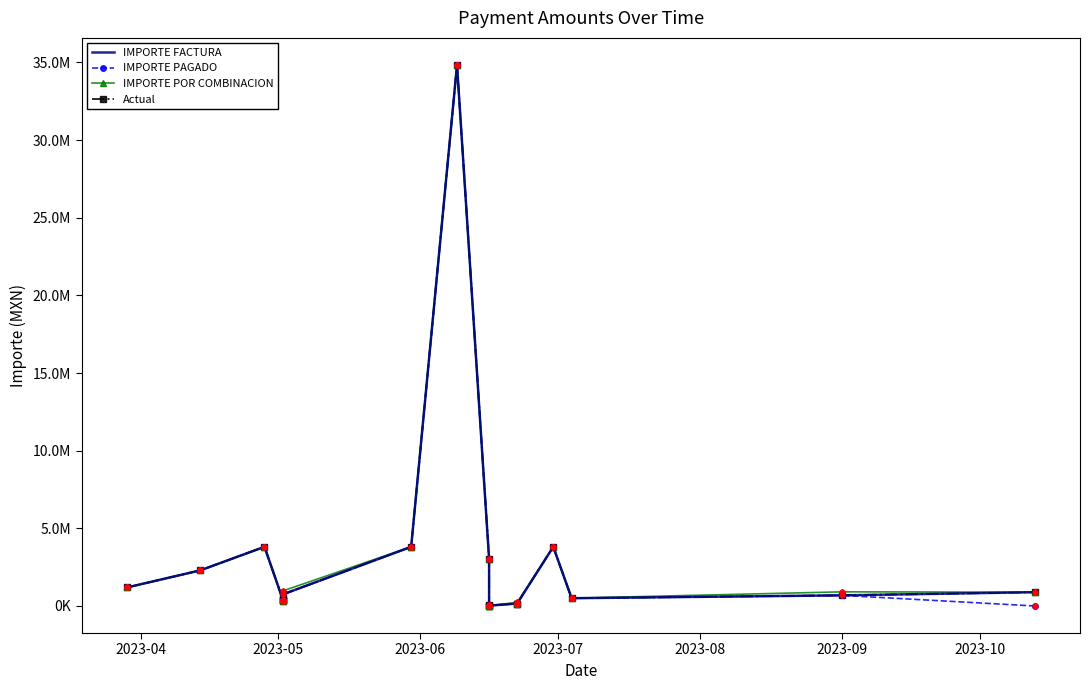

Which series has the largest total across all categories?

IMPORTE POR COMBINACION